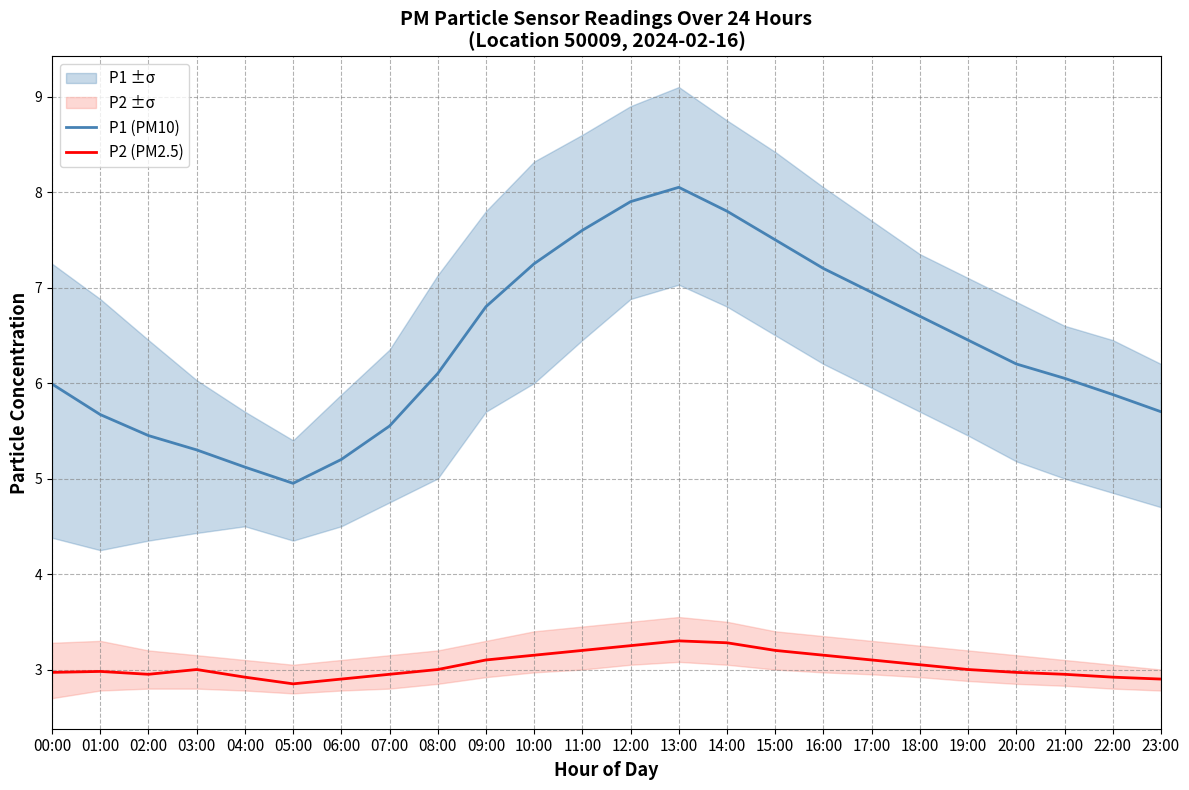

What is the average value of the P2 (PM2.5) series?

3.0